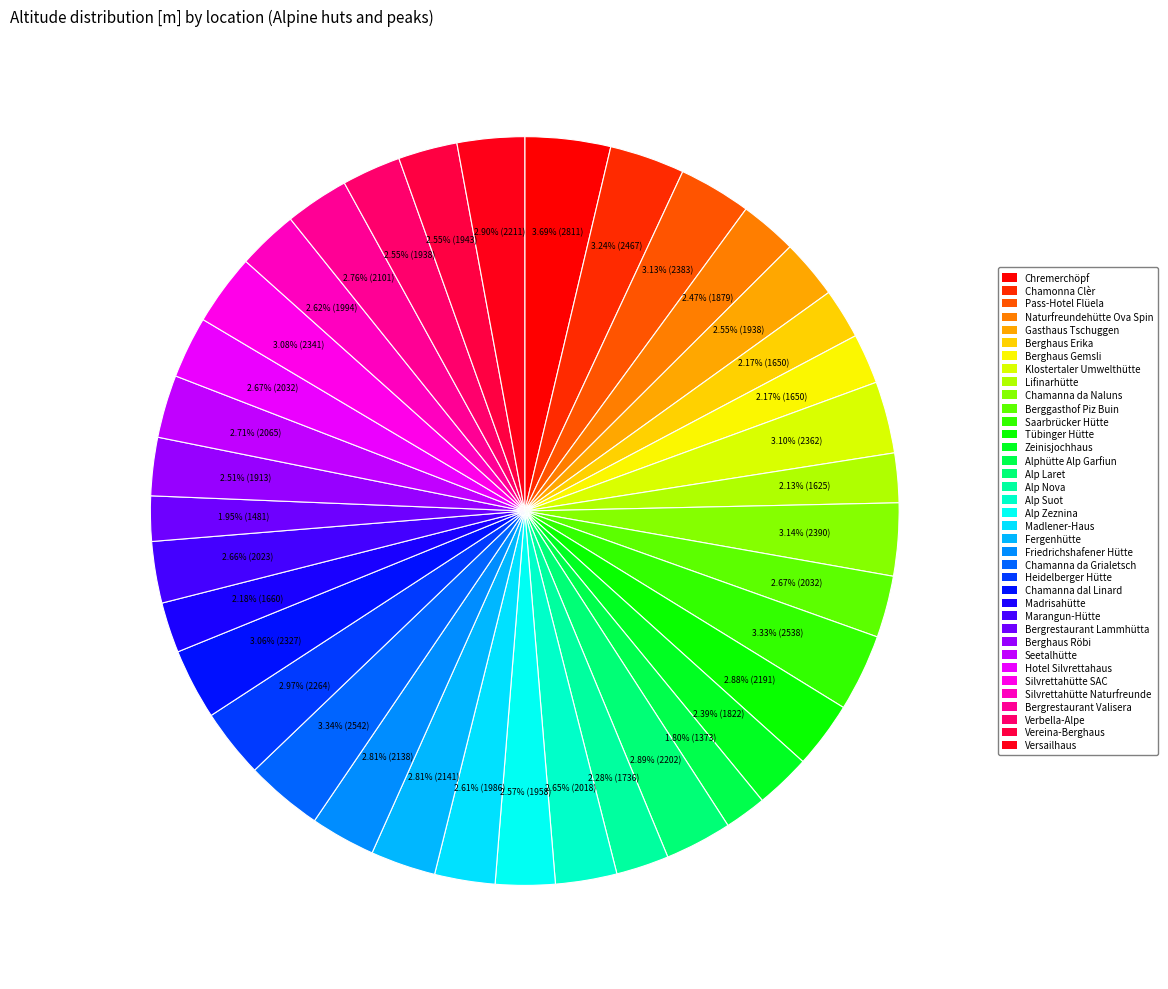

The Lifinarhütte slice represents 2% of the pie. True or false?

True